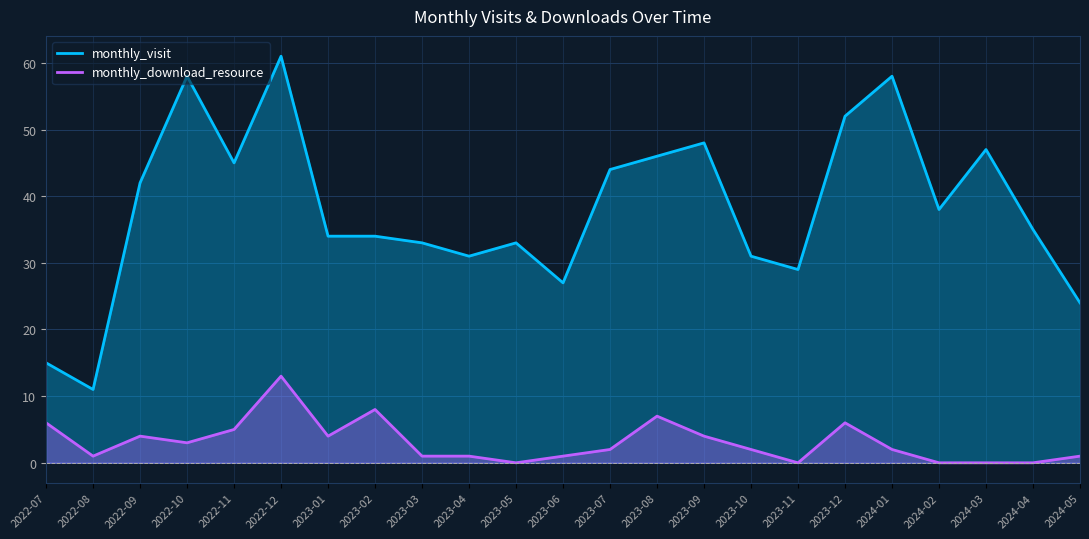

What is the difference between the highest and lowest values at 2023-10?

29